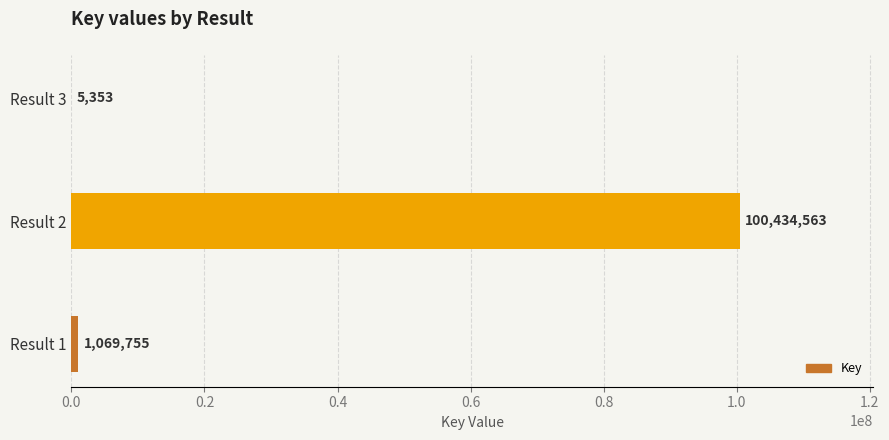

Is it true that the value at Result 1 is 1069755?

True